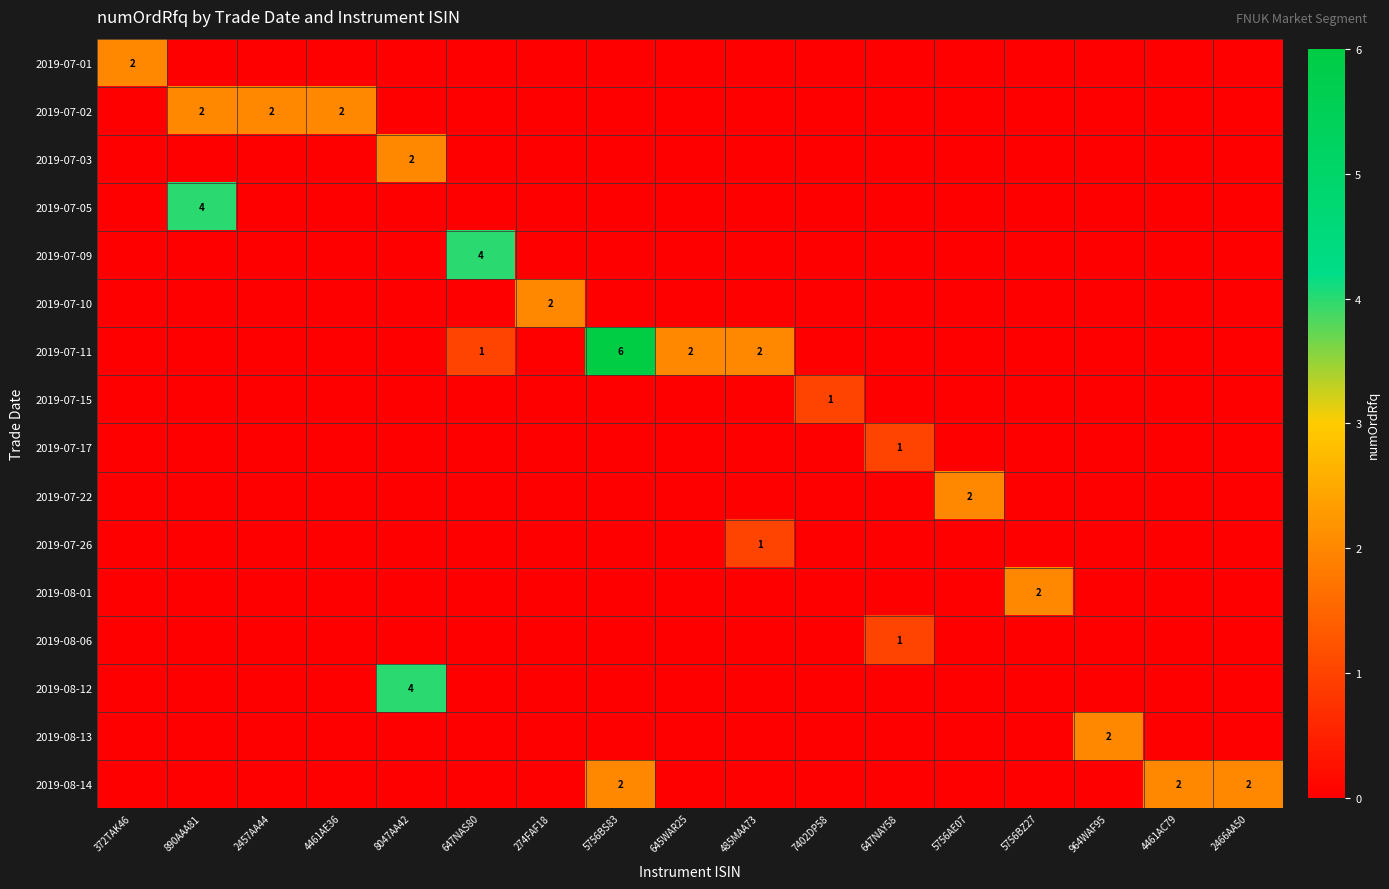

True or false: 2019-07-01 has a value of 2 at 372TAK46.

True